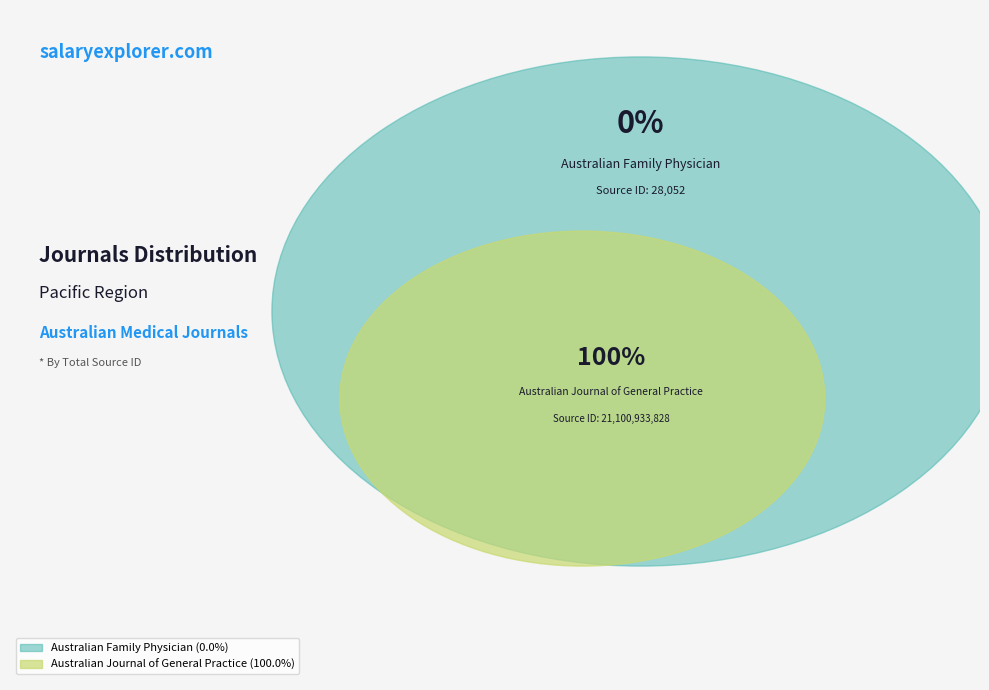

The Australian Journal of General Practice slice represents 94% of the pie. True or false?

False